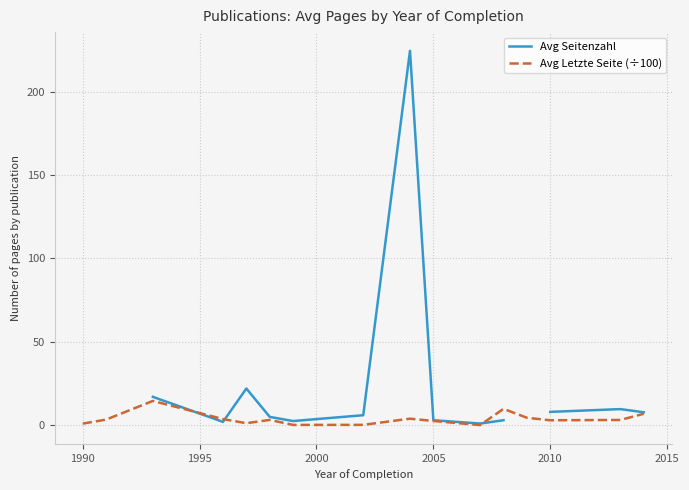

How many categories are shown in the chart?

16